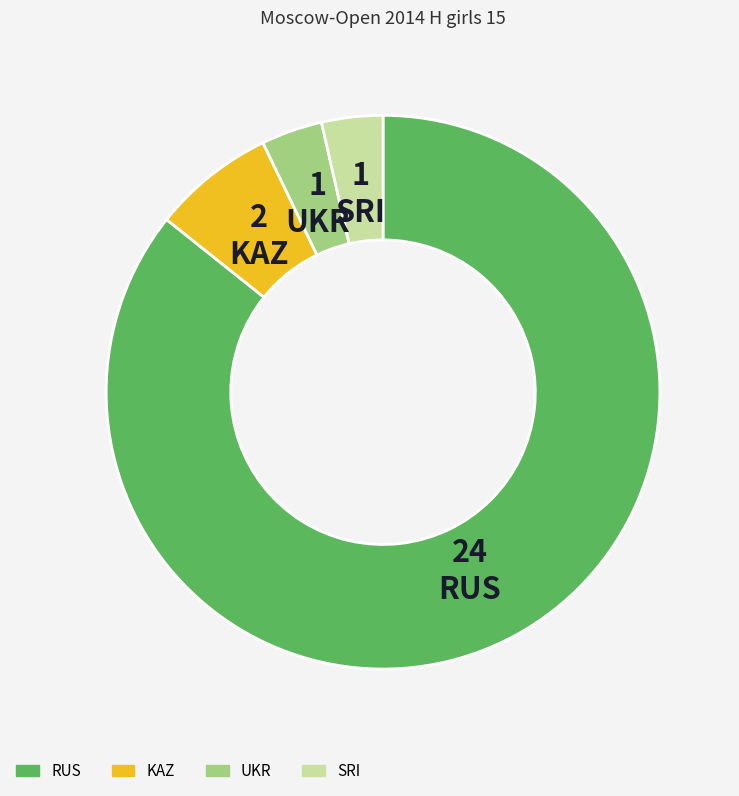

The RUS slice represents 94% of the pie. True or false?

False